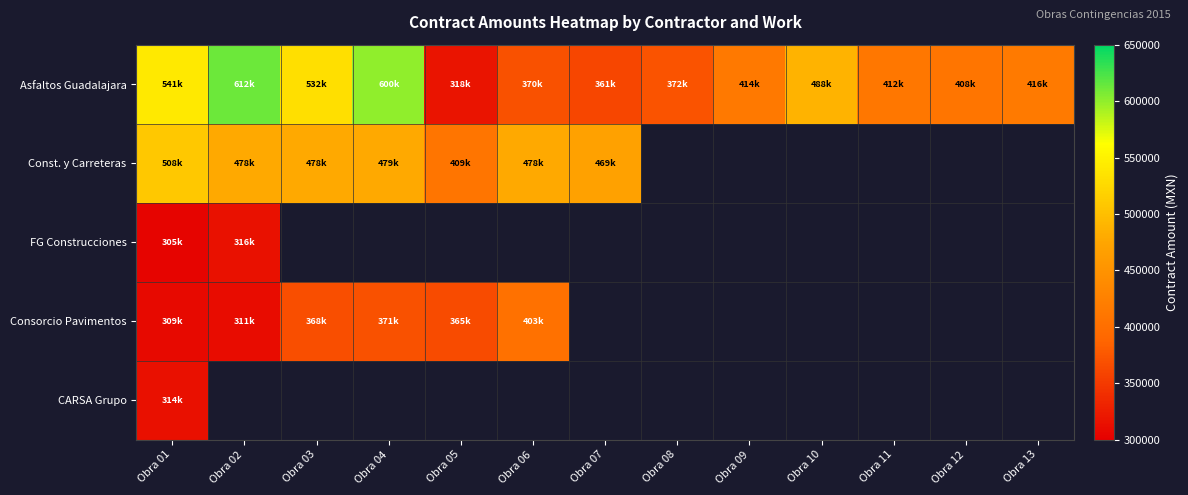

At how many categories does at least one series exceed 484307?

5